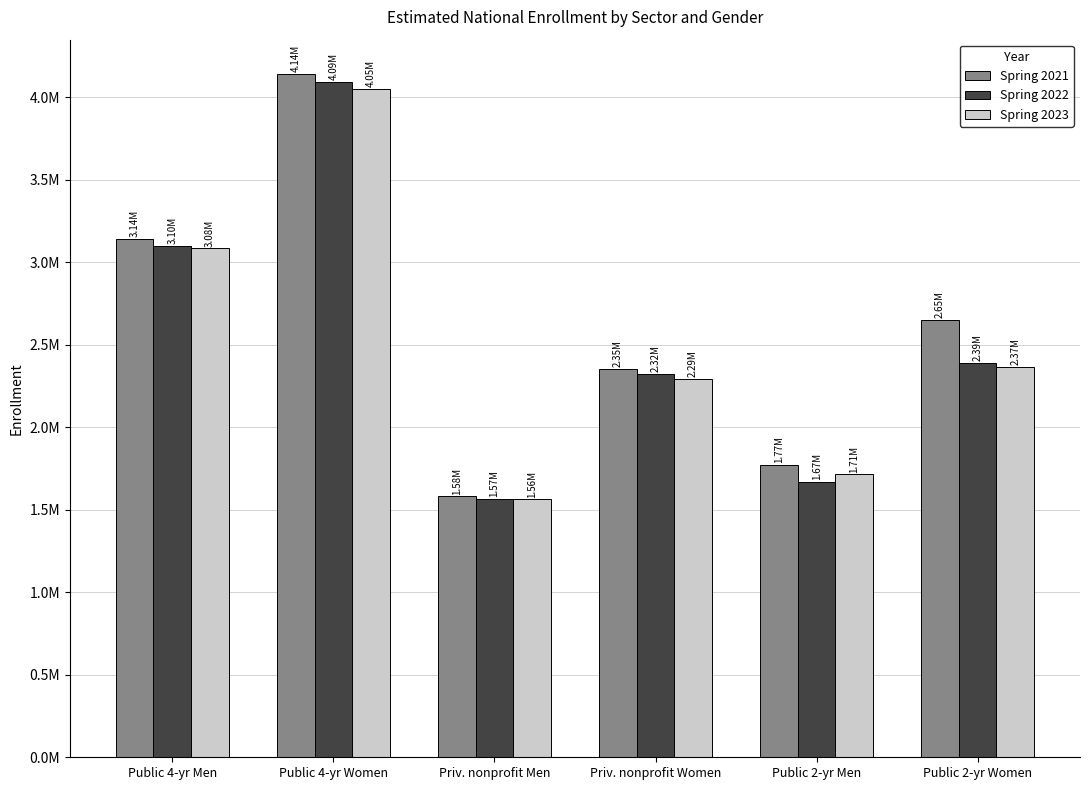

The value of Spring 2023 at Public 4-yr Women is 4048794.8. True or false?

True